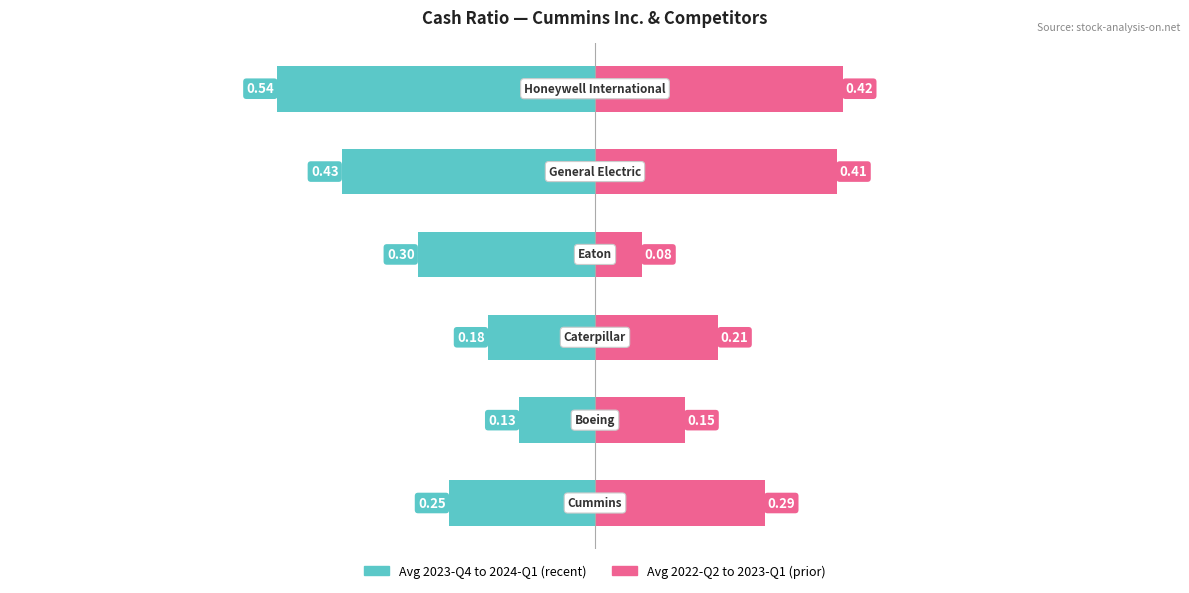

Reading left to right, list all the values displayed in this chart.

Avg 2023-Q4 to 2024-Q1: −1.00=-0.2	−0.75=-0.1	−0.50=-0.2	−0.25=-0.3	0.00=-0.4	0.25=-0.5
Avg 2022-Q2 to 2023-Q1: −1.00=0.3	−0.75=0.2	−0.50=0.2	−0.25=0.1	0.00=0.4	0.25=0.4